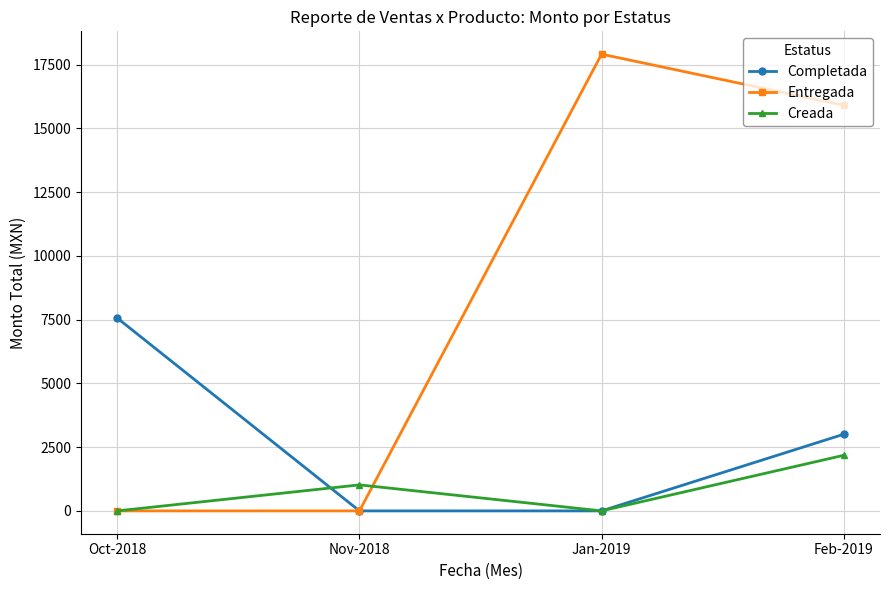

Between Nov-2018 and Feb-2019, which series saw the biggest shift?

Entregada